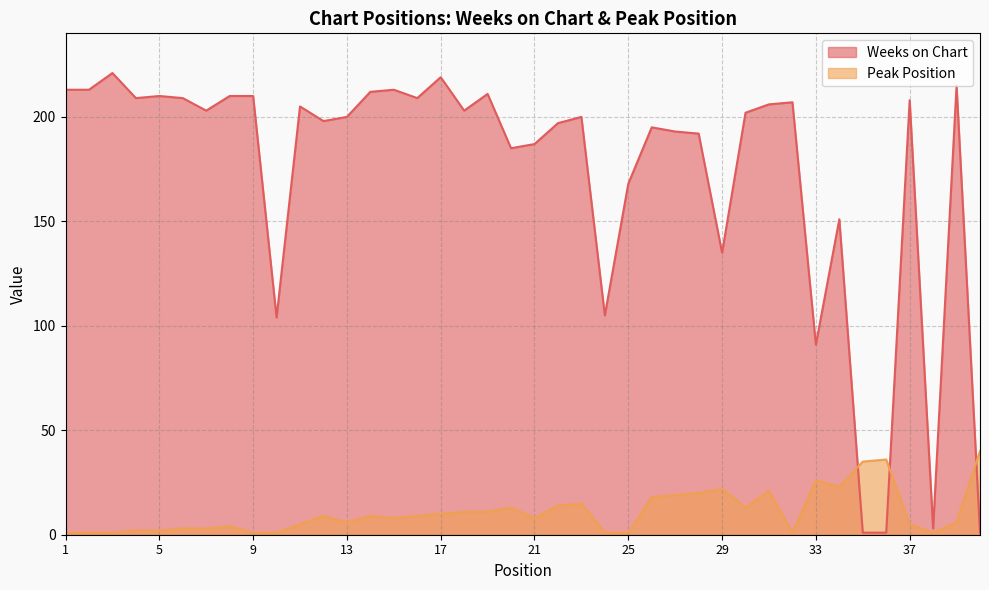

At which category does Weeks on Chart reach its first local peak?

3